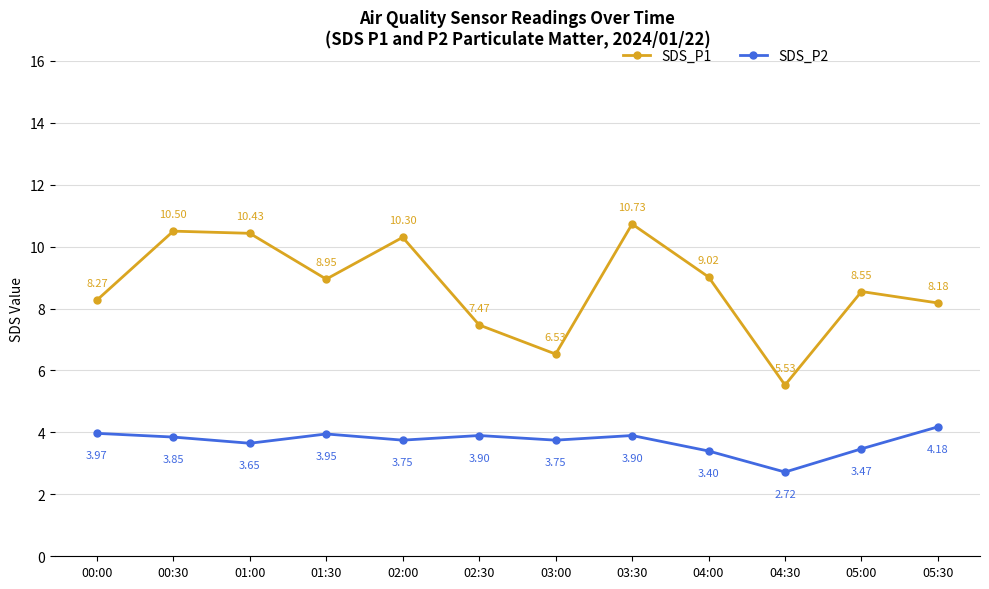

List the labels in order of SDS_P1 value, largest first.

03:30, 00:30, 01:00, 02:00, 04:00, 01:30, 05:00, 00:00, 05:30, 02:30, 03:00, 04:30